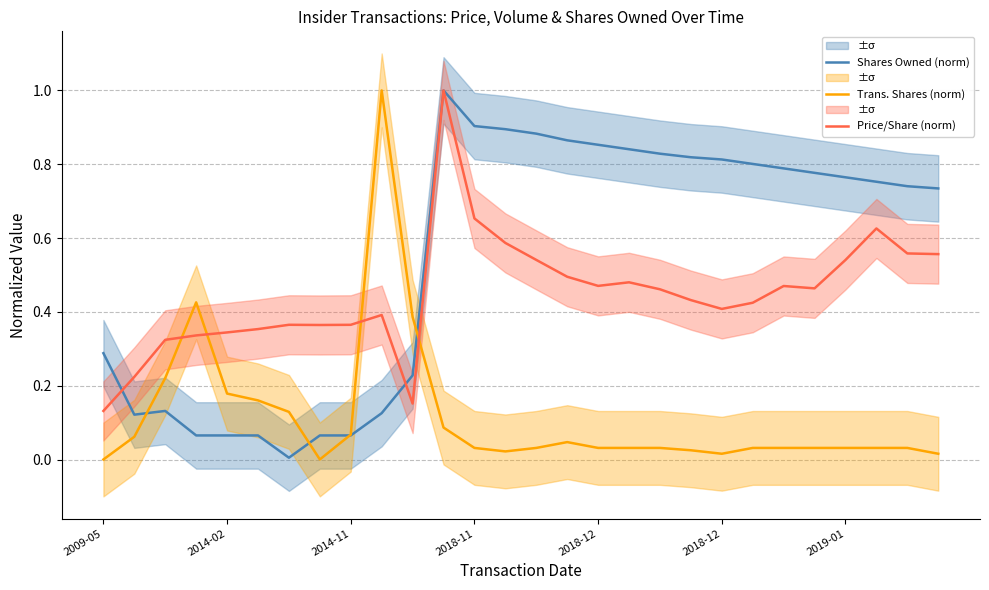

Rank the series at 19 from lowest to highest value.

Trans. Shares (norm), Price/Share (norm), Shares Owned (norm)